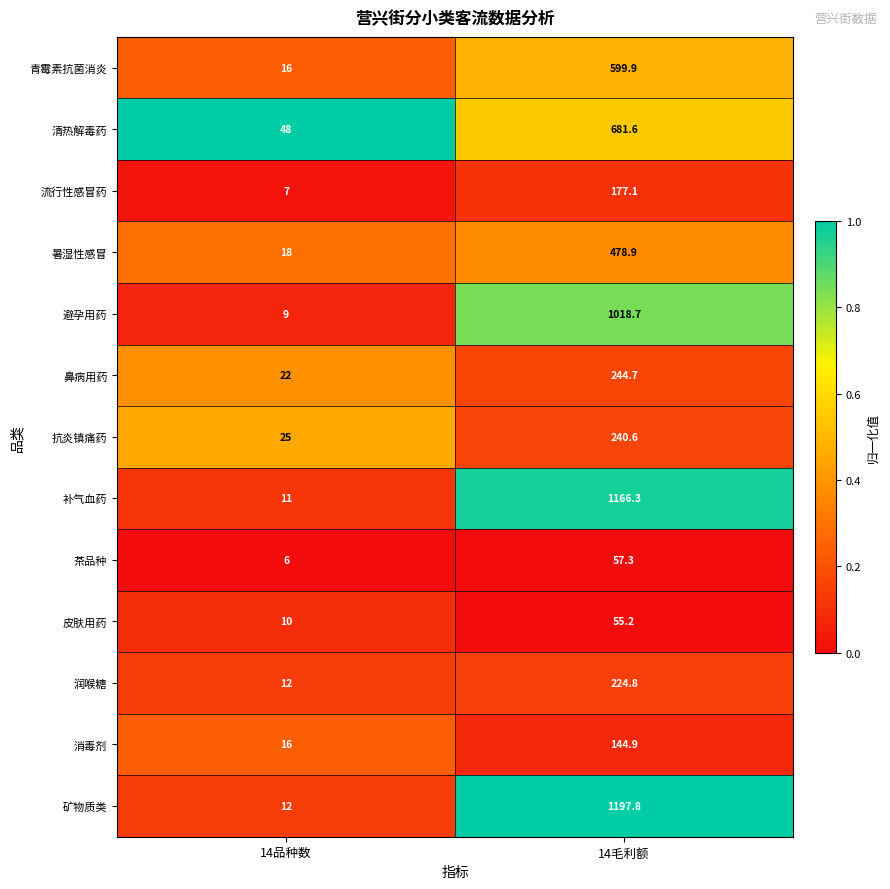

List the labels in order of 青霉素抗菌消炎 value, largest first.

14毛利额, 14品种数